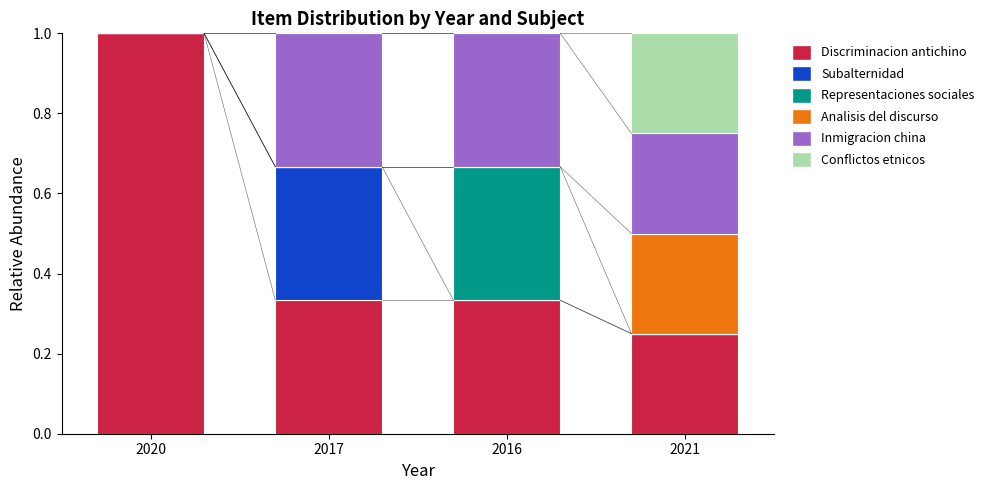

What is the maximum value for Discriminacion antichino?

1.0